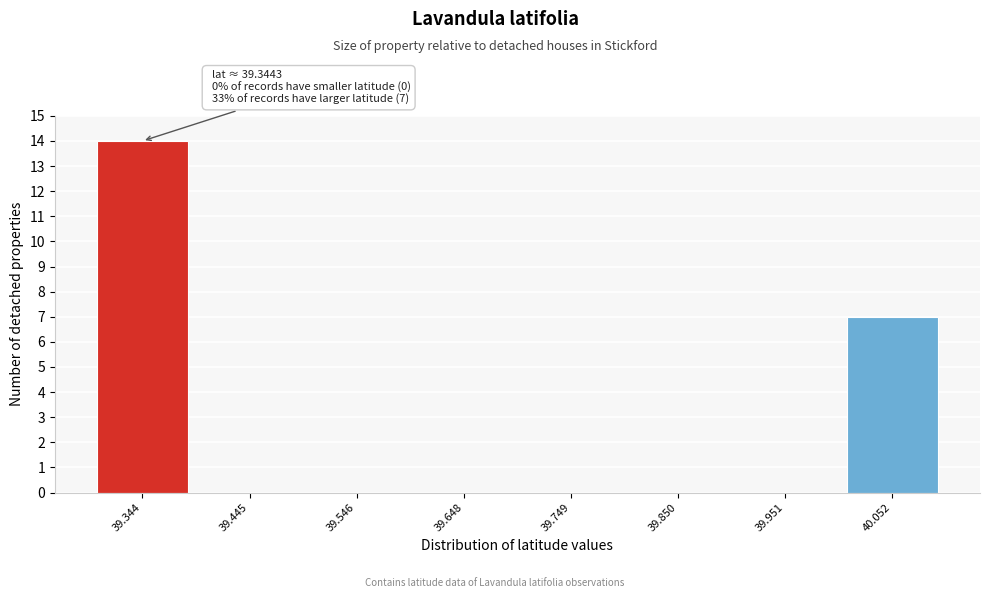

Reading right to left, extract all data points from this chart.

40.052=7	39.951=0	39.850=0	39.749=0	39.648=0	39.546=0	39.445=0	39.344=14